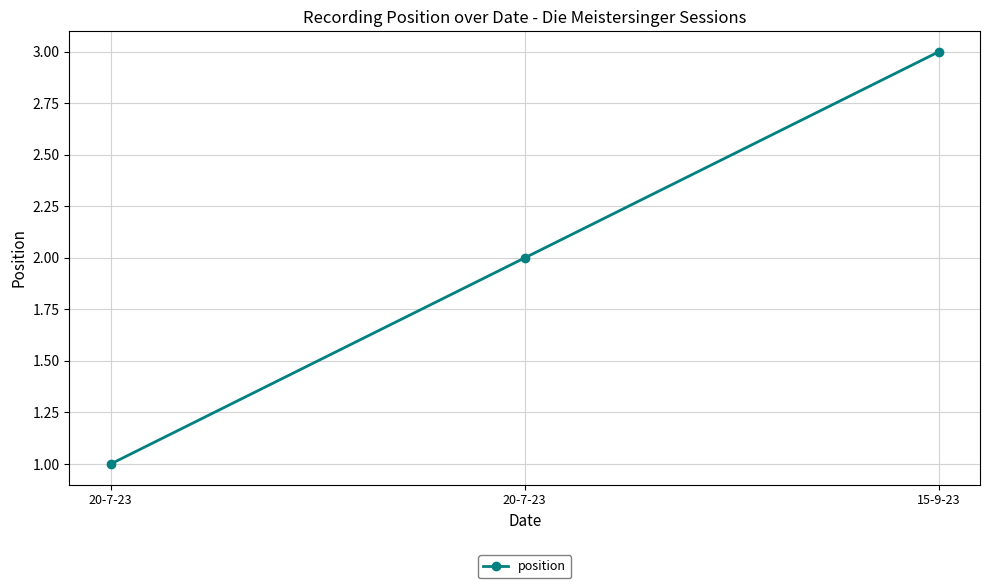

What is the maximum value shown in the chart?

3